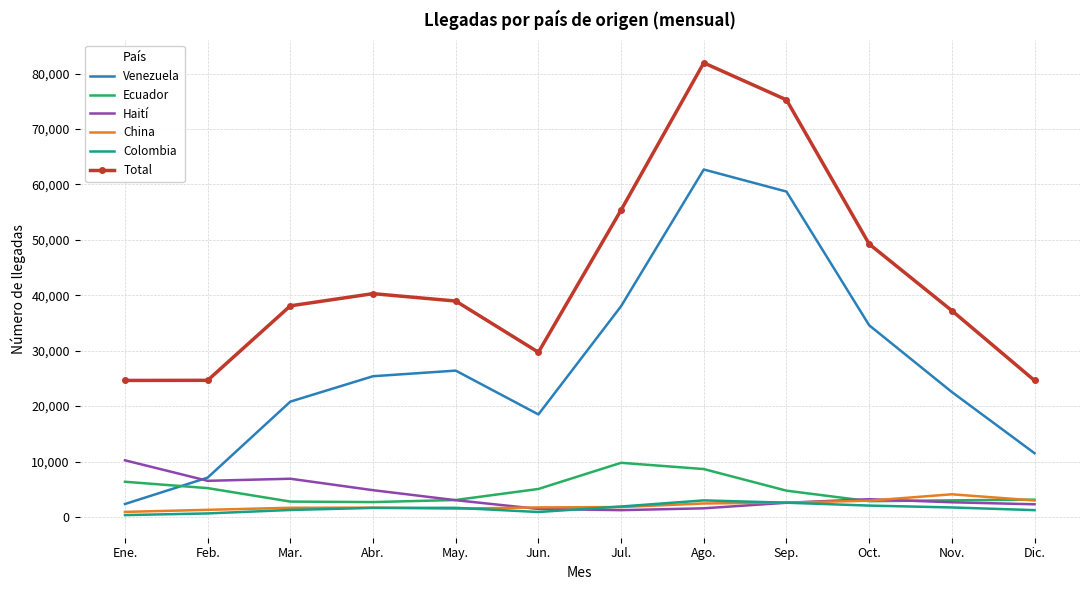

True or false: Total and China intersect in this chart.

False